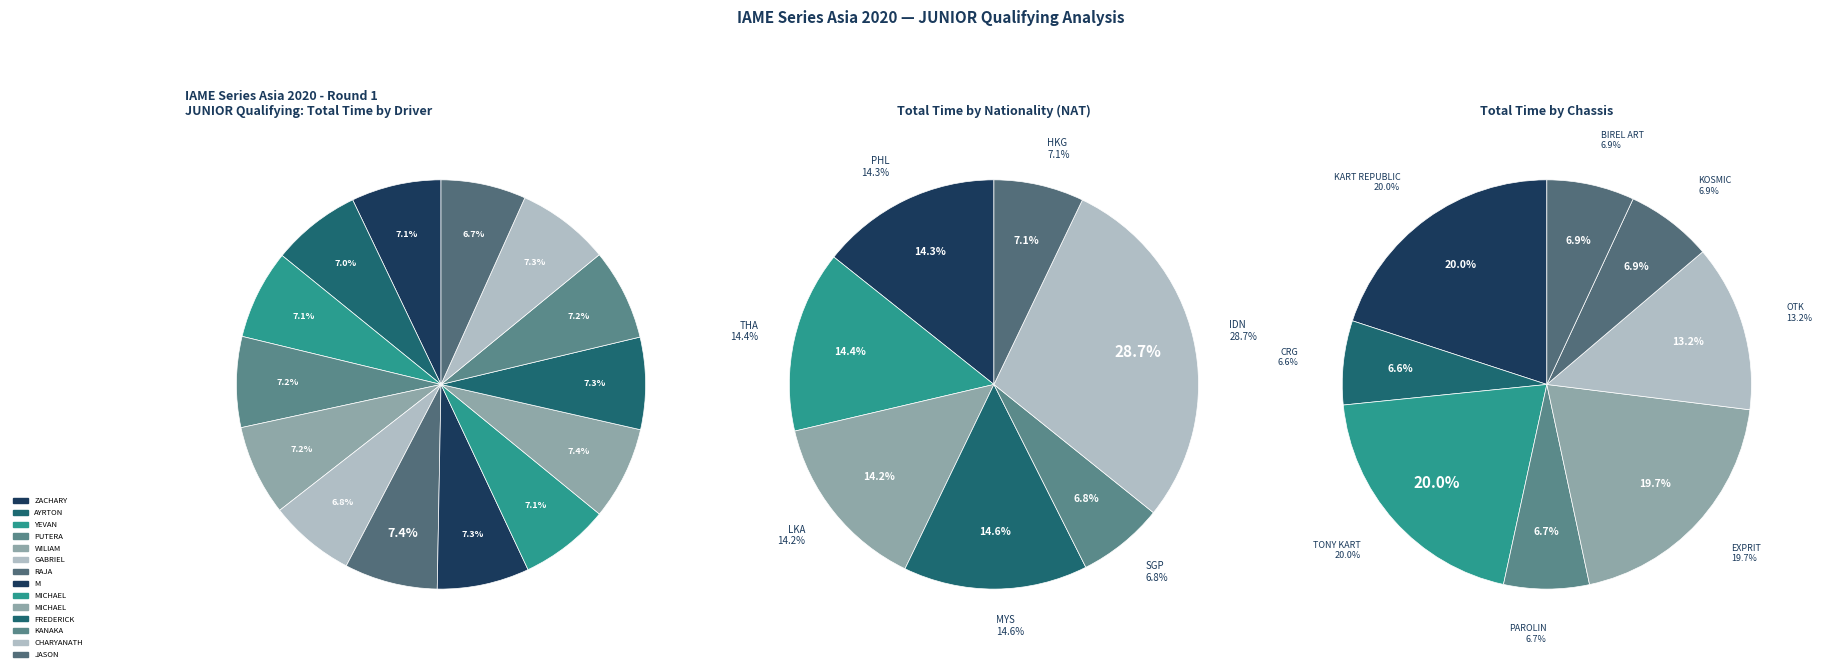

Does any single category account for the majority?

No